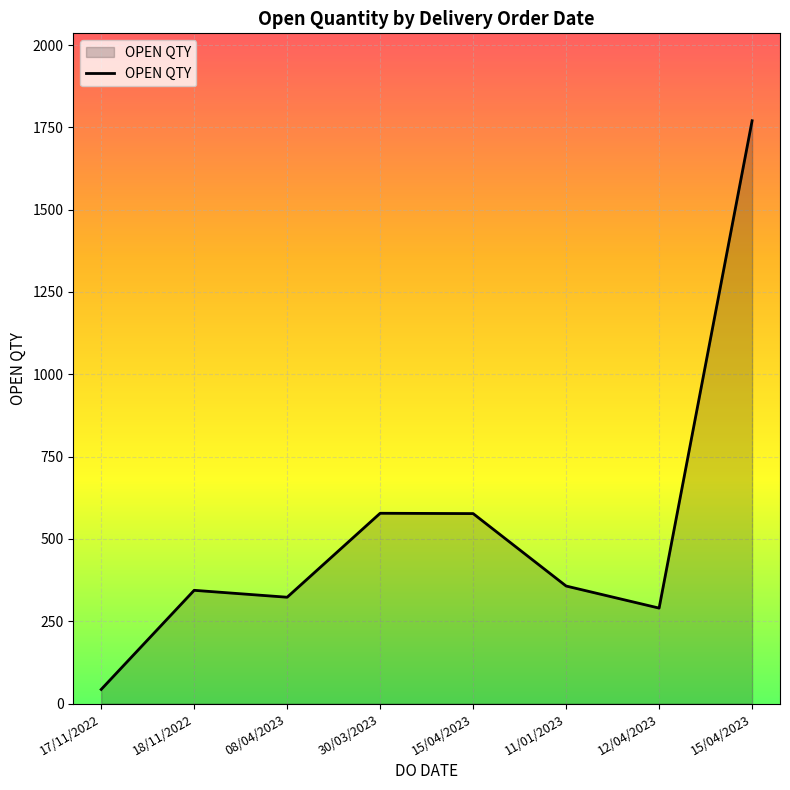

Rank the categories by value from highest to lowest.

15/04/2023, 30/03/2023, 15/04/2023, 11/01/2023, 18/11/2022, 08/04/2023, 12/04/2023, 17/11/2022